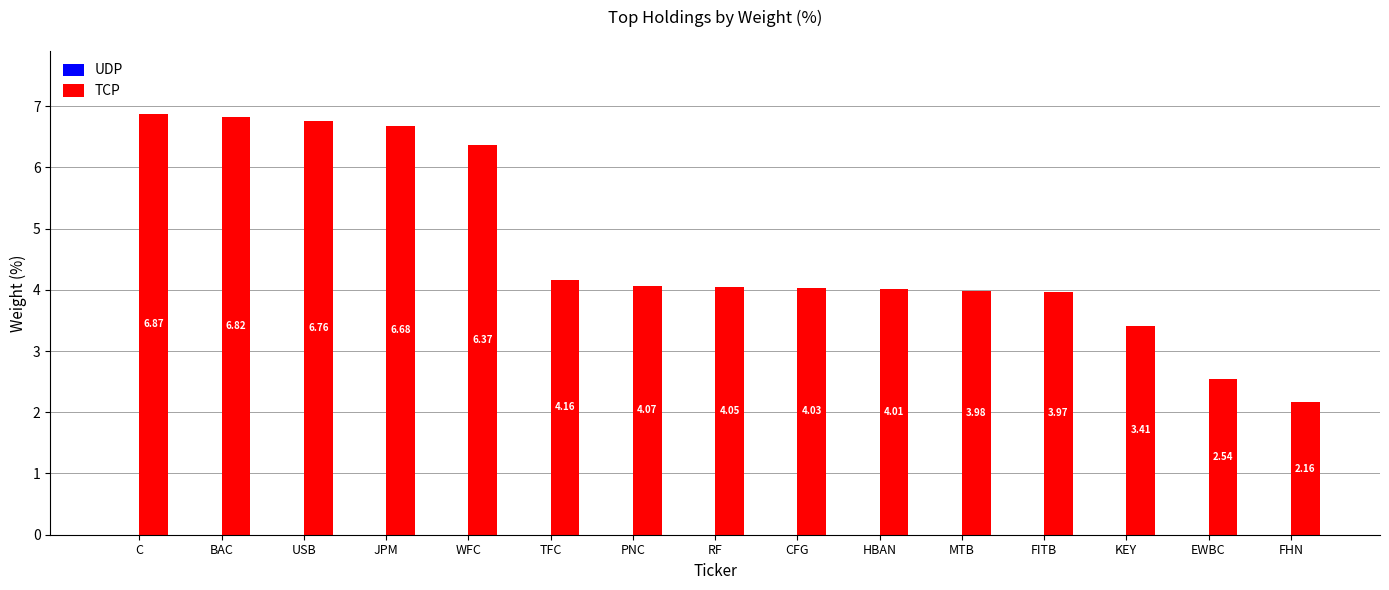

Rank the categories by value from lowest to highest.

FHN, EWBC, KEY, FITB, MTB, HBAN, CFG, RF, PNC, TFC, WFC, JPM, USB, BAC, C